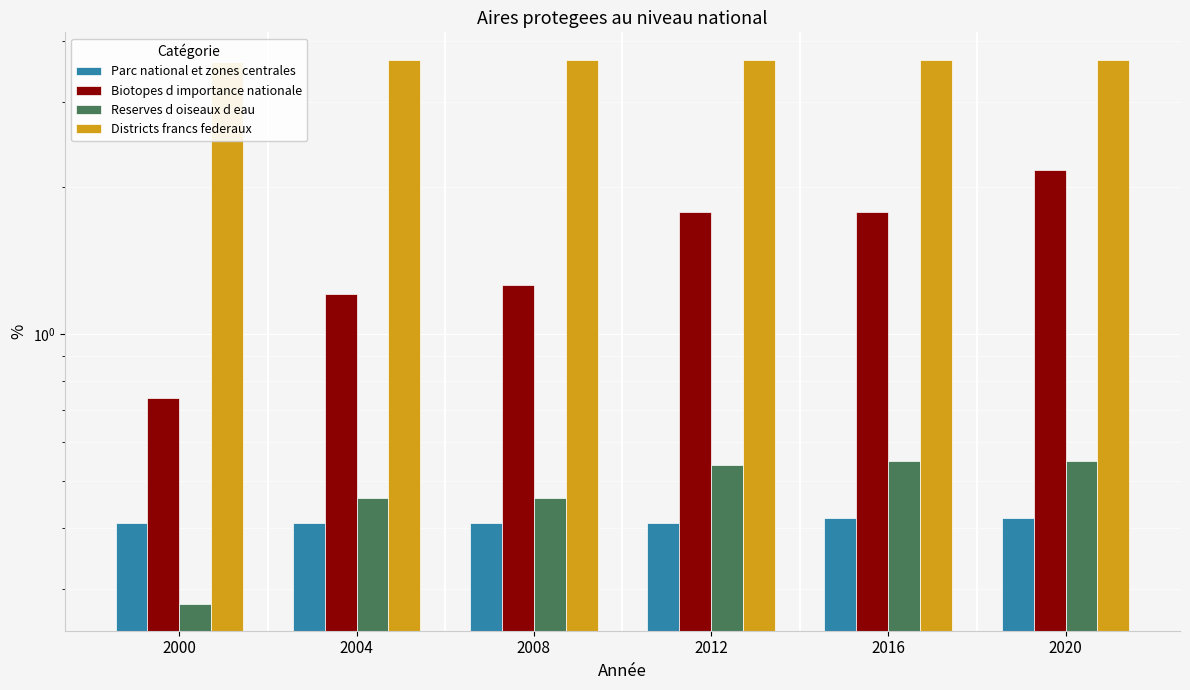

Rank the series by their maximum value, from lowest to highest.

Parc national et zones centrales, Reserves d oiseaux d eau, Biotopes d importance nationale, Districts francs federaux